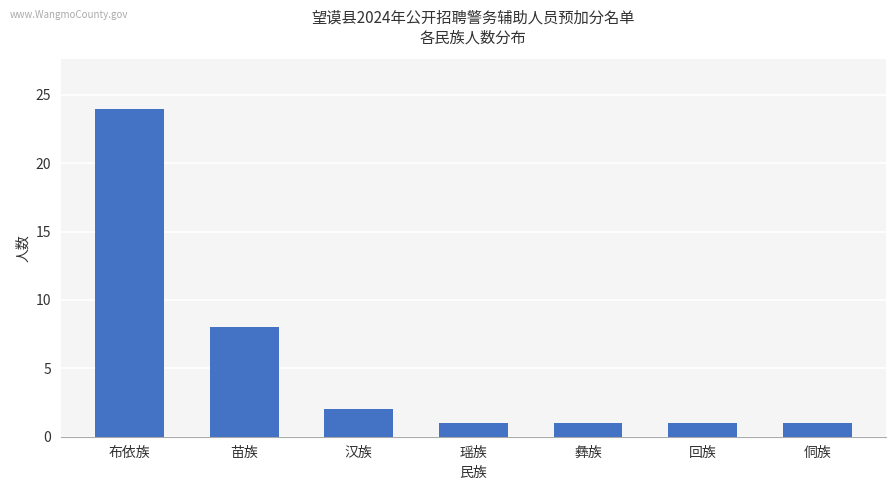

At which label is the value closest to 12?

苗族